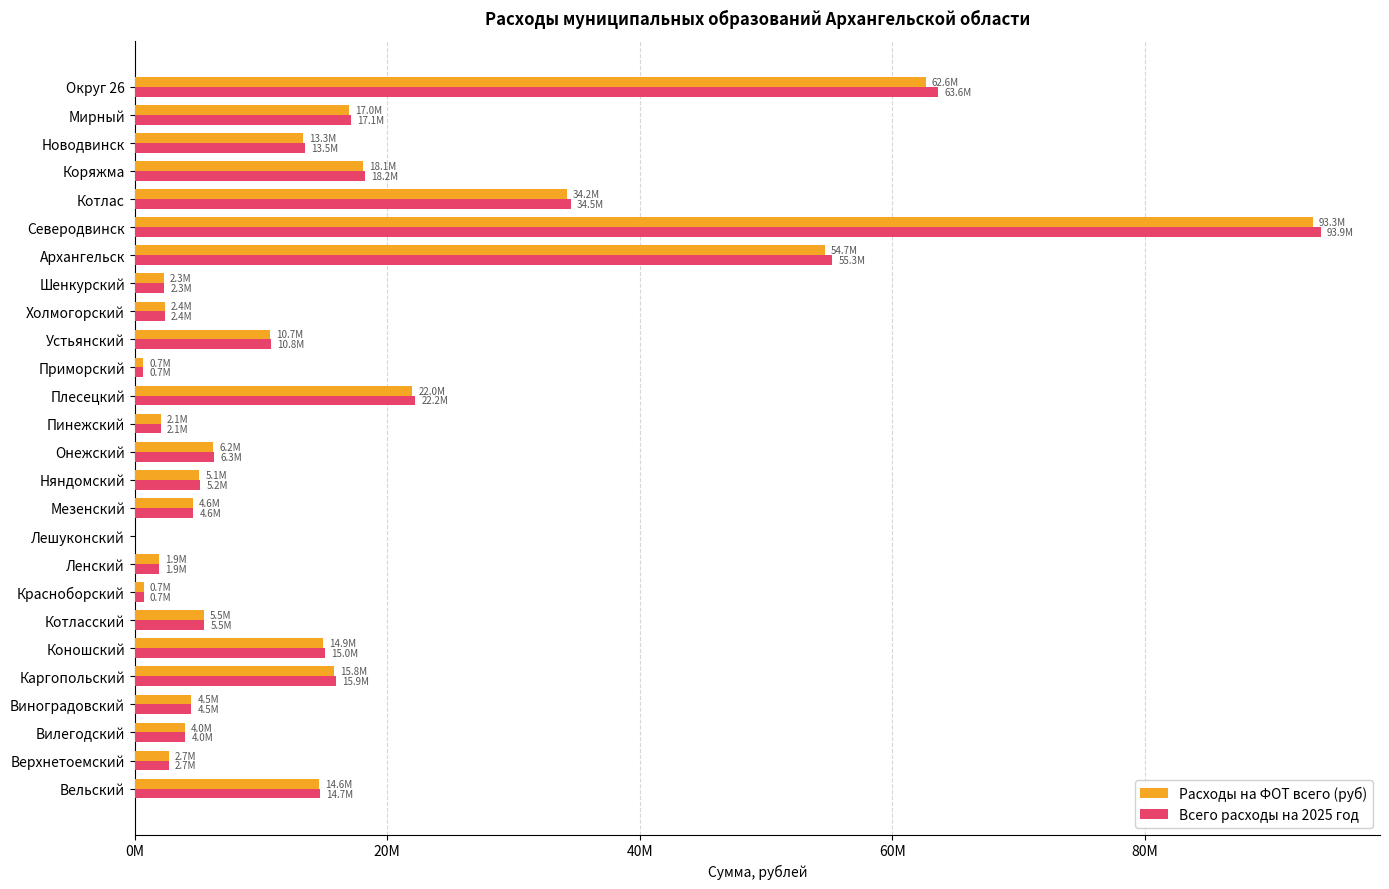

What is the sum of all Расходы на ФОТ всего (руб) values?

413713161